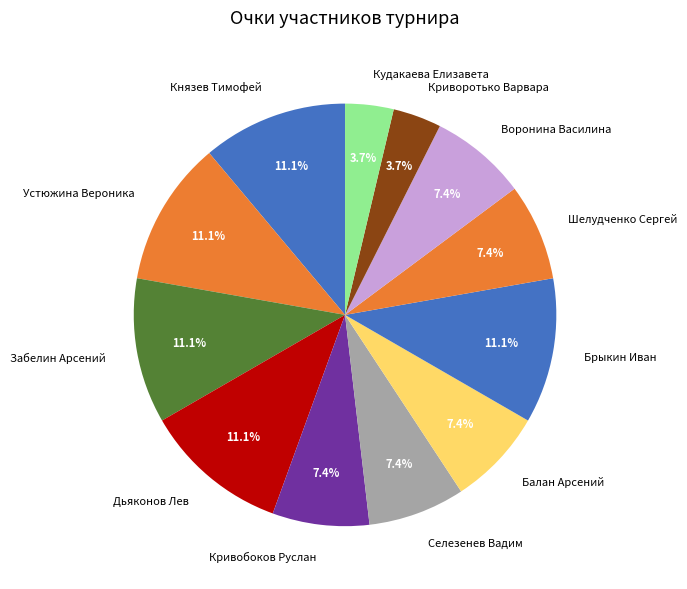

What portion of the pie excludes Дьяконов Лев?

88.9%